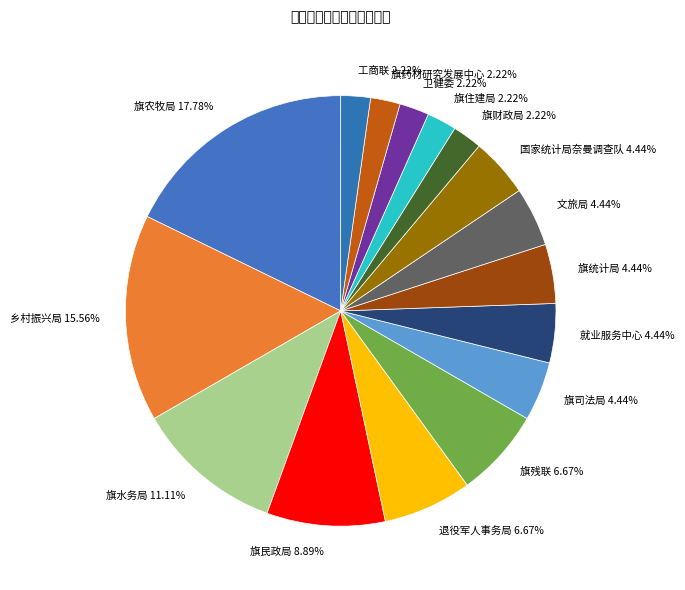

Is there a majority slice in this chart?

No